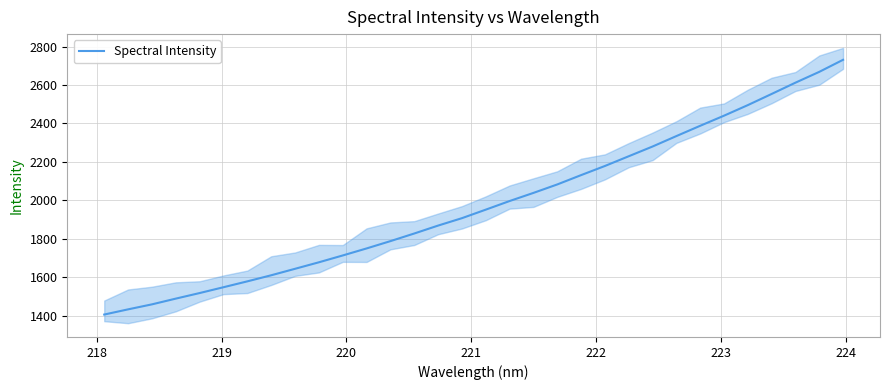

What is the sum of all values?

63330.1